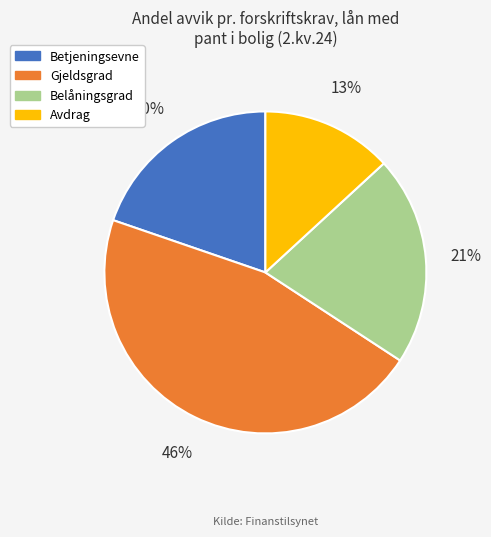

Which has a higher value, Gjeldsgrad or Belåningsgrad?

Gjeldsgrad